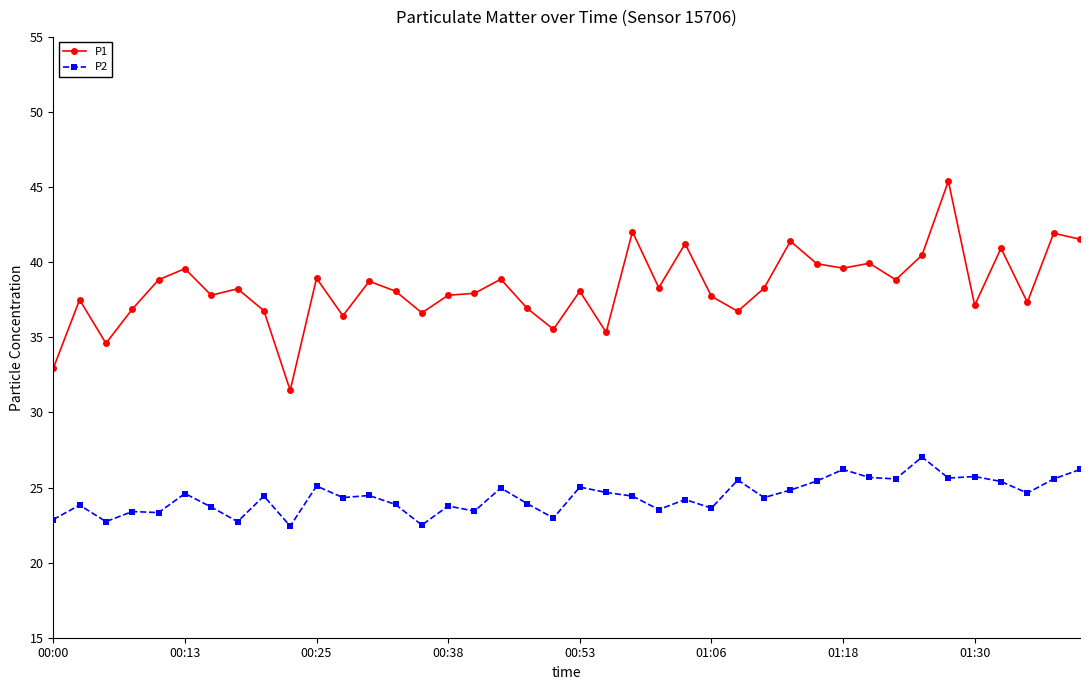

What is the value of the P2 point at the 32nd from the left?

25.7